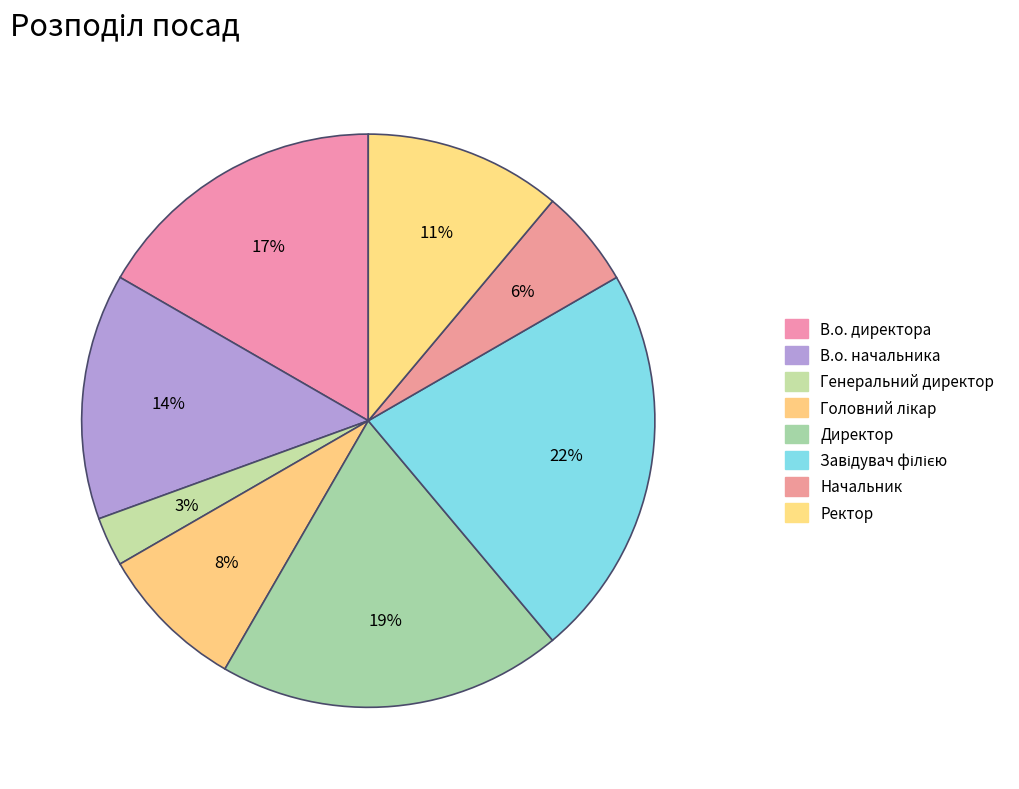

Rank the categories by value from highest to lowest.

Завідувач філією, Директор, В.о. директора, В.о. начальника, Ректор, Головний лікар, Начальник, Генеральний директор